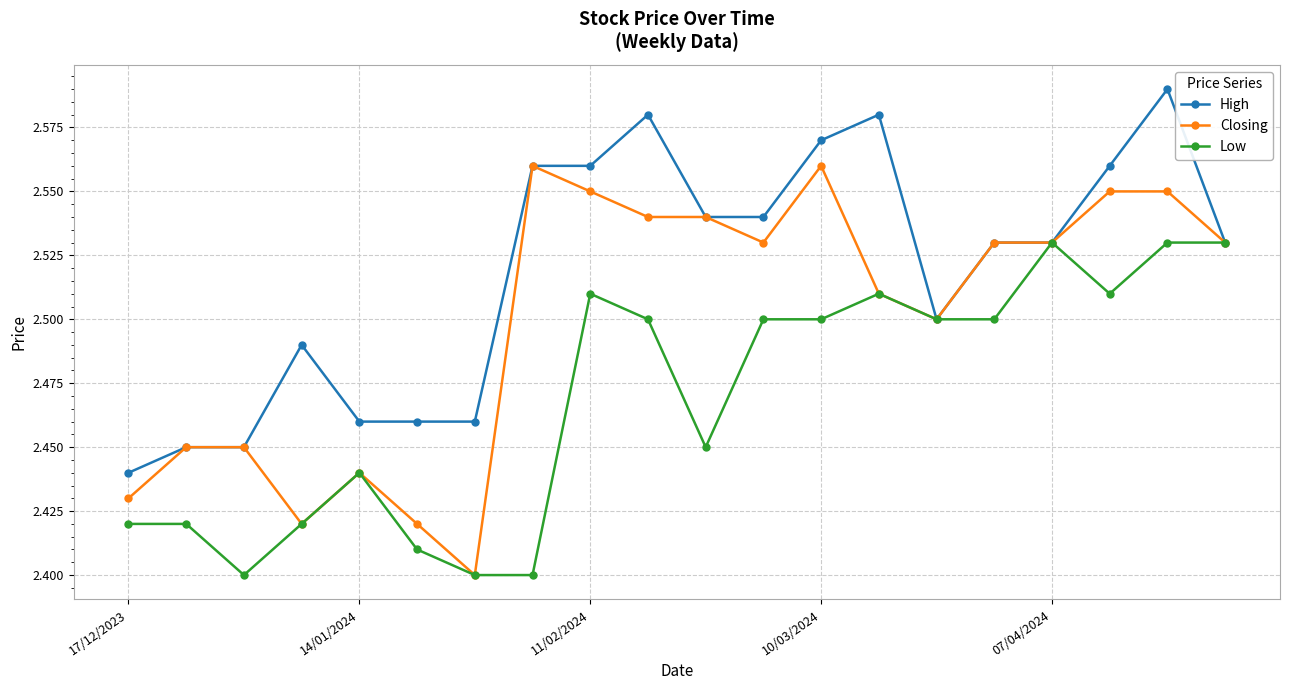

At how many categories does at least one series exceed 2?

20